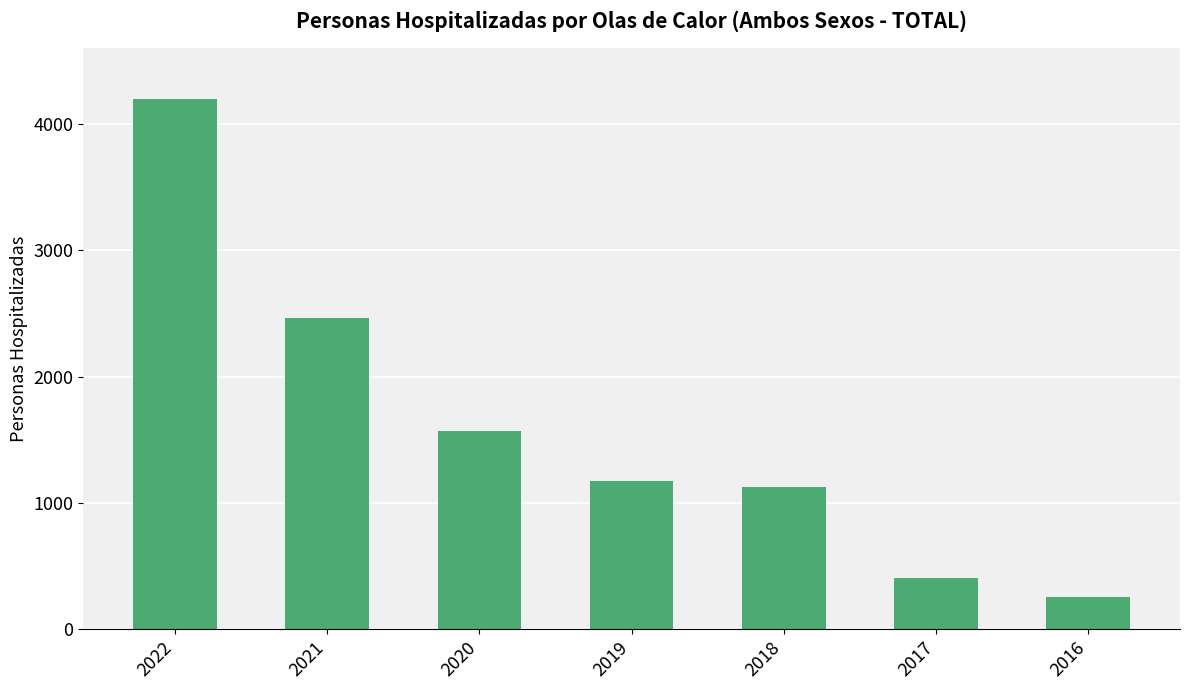

List the labels in order of value, largest first.

2022, 2021, 2020, 2019, 2018, 2017, 2016